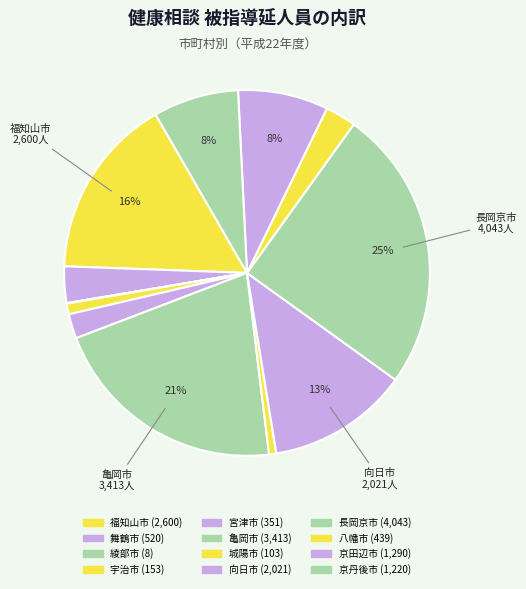

Which category has the biggest portion of the pie?

長岡京市